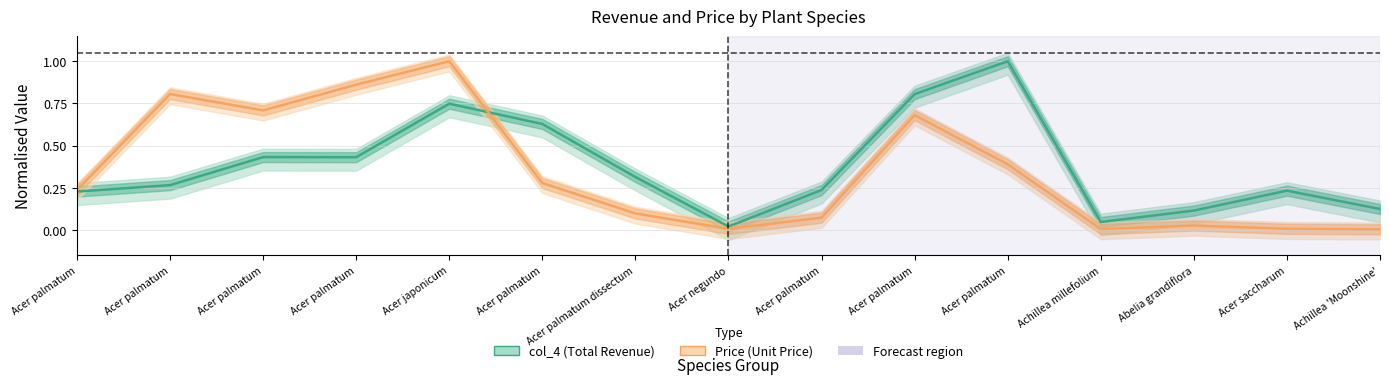

Reading left to right, what are all the values shown in this chart?

col_4 (Total Revenue): Acer palmatum=0.2	Acer palmatum=0.3	Acer palmatum=0.4	Acer palmatum=0.4	Acer japonicum=0.7	Acer palmatum=0.6	Acer palmatum dissectum=0.3	Acer negundo=0.0	Acer palmatum=0.2	Acer palmatum=0.8	Acer palmatum=1.0	Achillea millefolium=0.0	Abelia grandiflora=0.1	Acer saccharum=0.2	Achillea 'Moonshine'=0.1
Price (Unit Price): Acer palmatum=0.2	Acer palmatum=0.8	Acer palmatum=0.7	Acer palmatum=0.9	Acer japonicum=1.0	Acer palmatum=0.3	Acer palmatum dissectum=0.1	Acer negundo=0.0	Acer palmatum=0.1	Acer palmatum=0.7	Acer palmatum=0.4	Achillea millefolium=0.0	Abelia grandiflora=0.0	Acer saccharum=0.0	Achillea 'Moonshine'=0.0